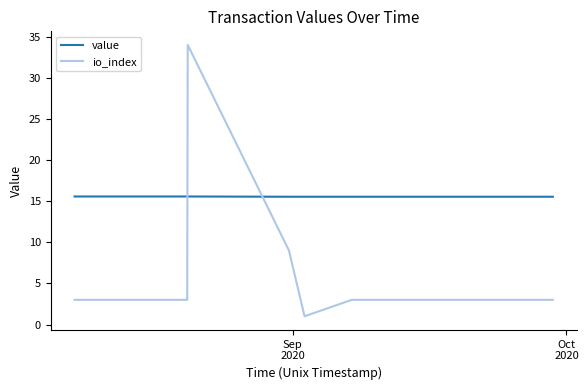

Rank the series by their maximum value, from highest to lowest.

io_index, value